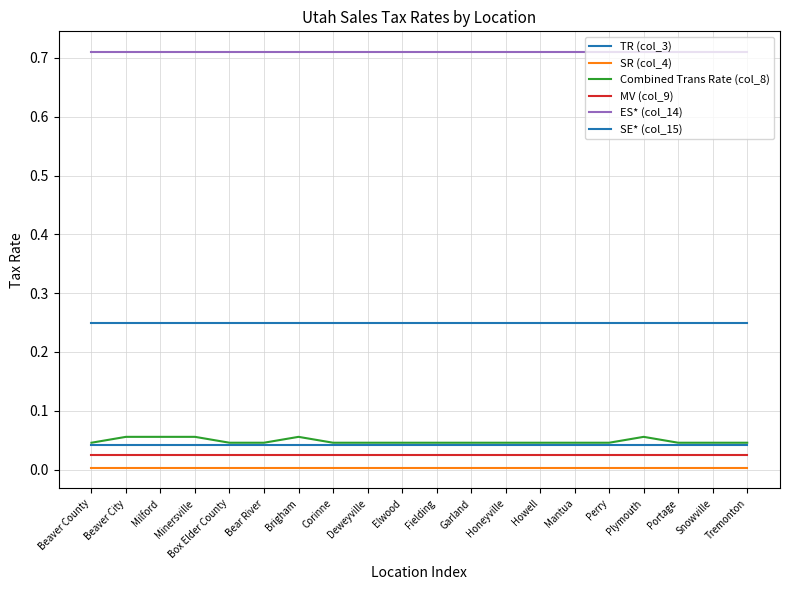

True or false: SE* (col_15) and TR (col_3) intersect in this chart.

False